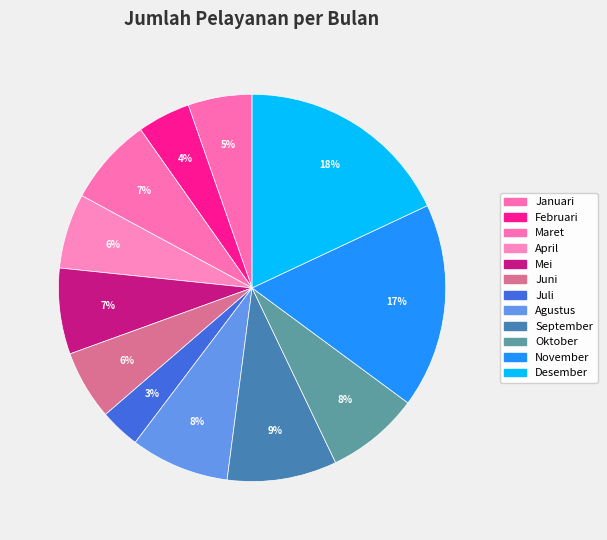

To the nearest percent, what portion does Desember represent?

18%